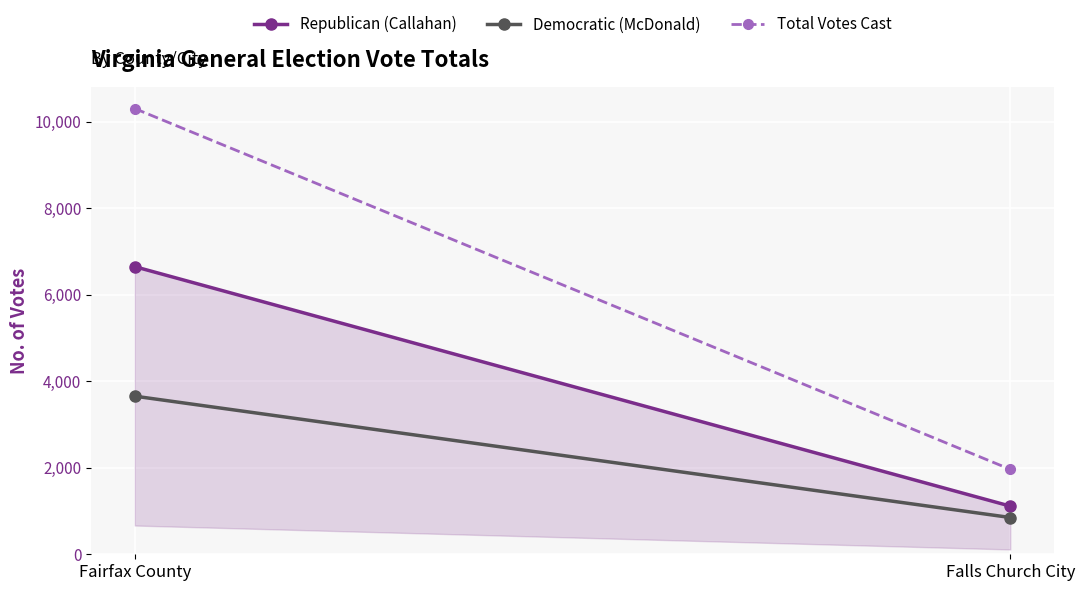

At which category does the chart reach its minimum across all series?

Falls Church City